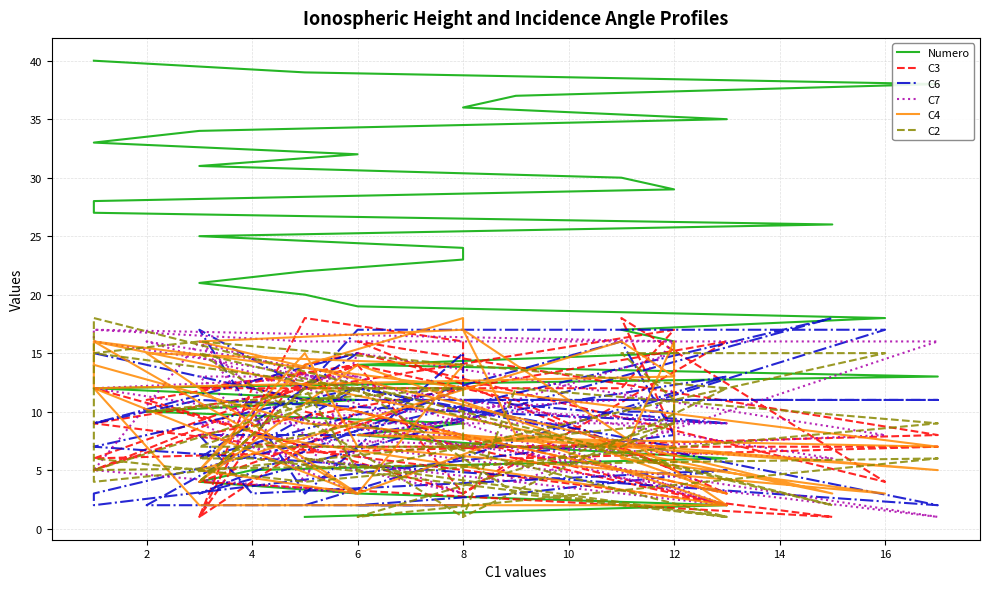

Which series has the largest total across all categories?

Numero